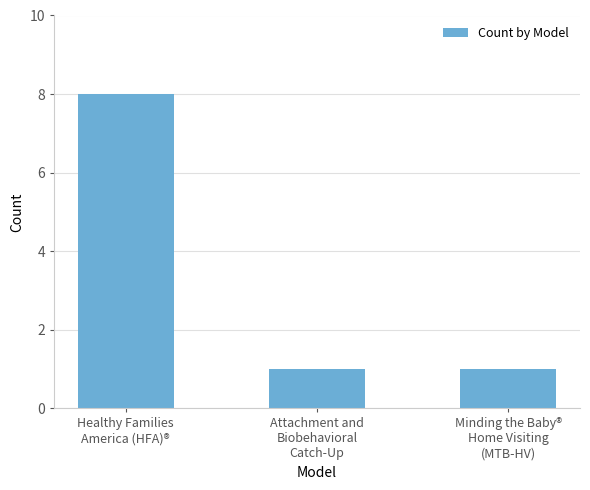

Count the values in the range 1 to 8.

3